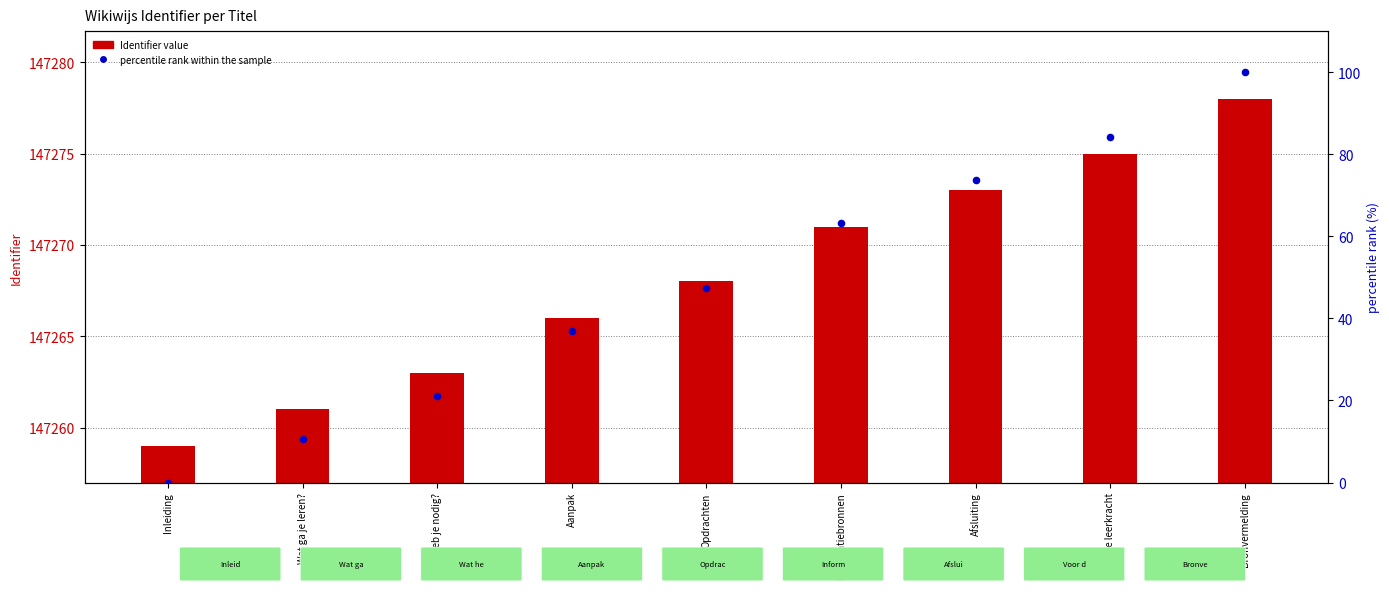

Which series has the widest spread of Y values?

percentile rank within the sample